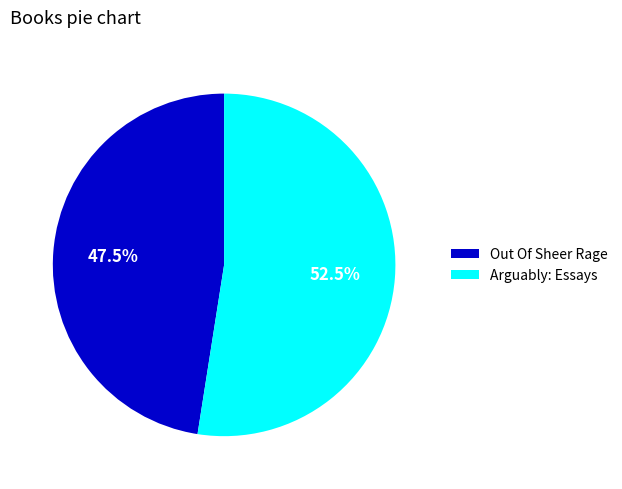

Combined, do Out Of Sheer Rage and Arguably: Essays account for over 50%?

Yes